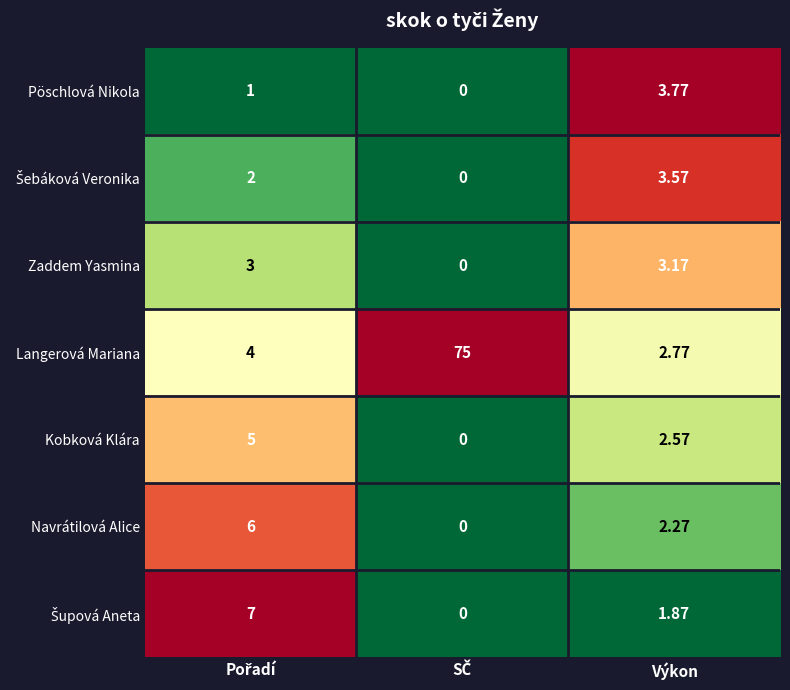

Which series has the largest total across all categories?

Langerová Mariana